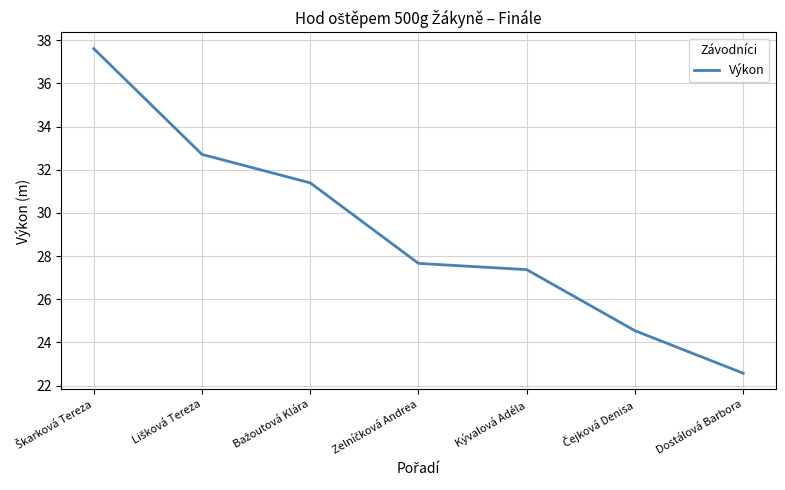

What is the average value?

29.1